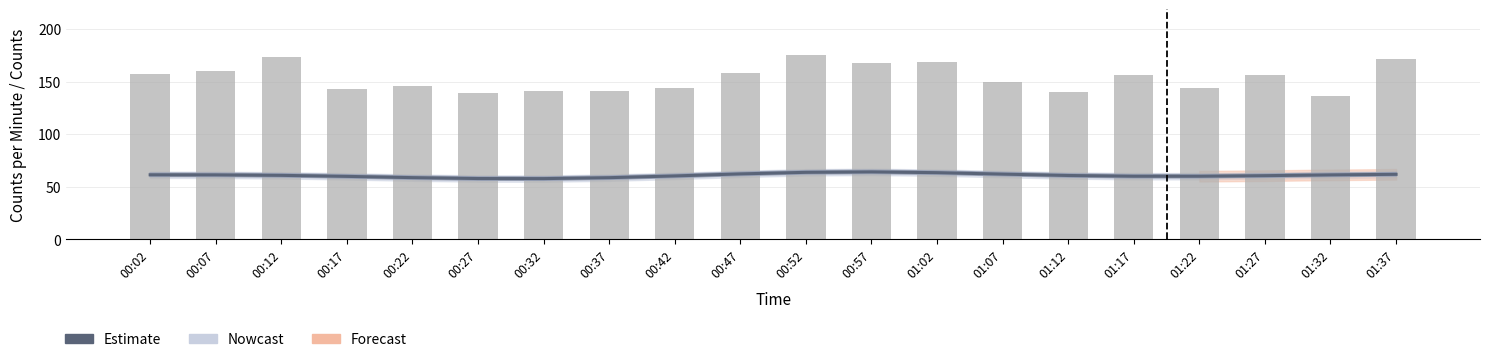

Reading right to left, extract all data points from this chart.

Estimate: 61.9	61.3	60.6	60.0	60.0	60.7	62.0	63.4	64.2	63.7	62.3	60.3	58.7	57.8	57.9	58.7	59.9	60.9	61.3	61.4
counts: 171.0	136.0	156.0	144.0	156.0	140.0	150.0	169.0	168.0	175.0	158.0	144.0	141.0	141.0	139.0	146.0	143.0	173.0	160.0	157.0